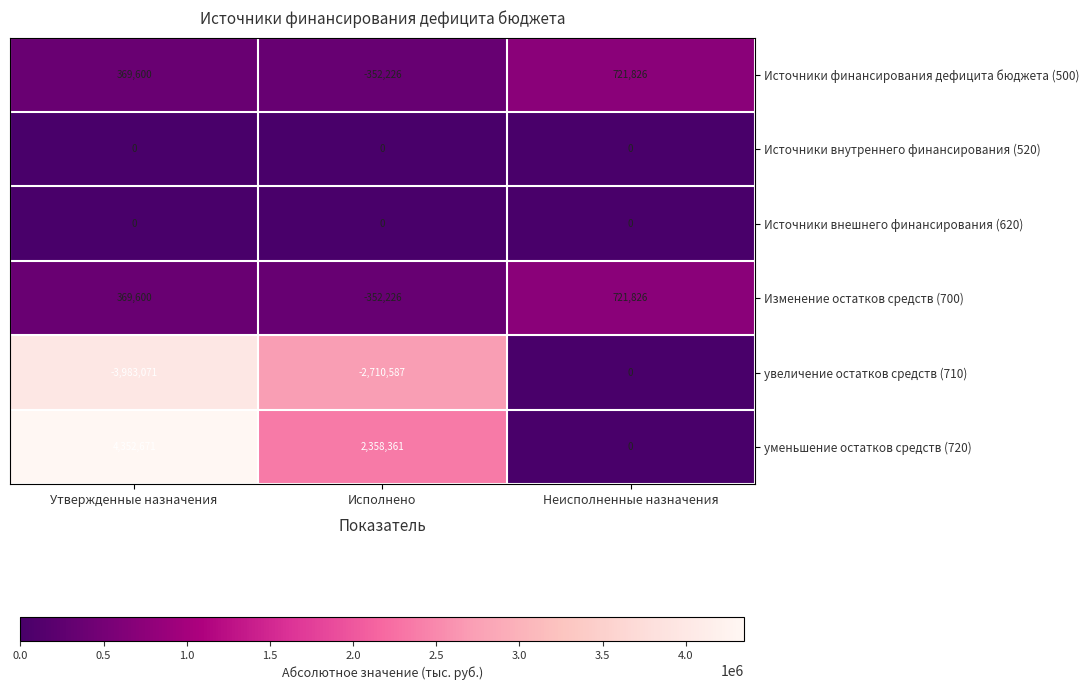

What is the average value of the уменьшение остатков средств (720) series?

2237011